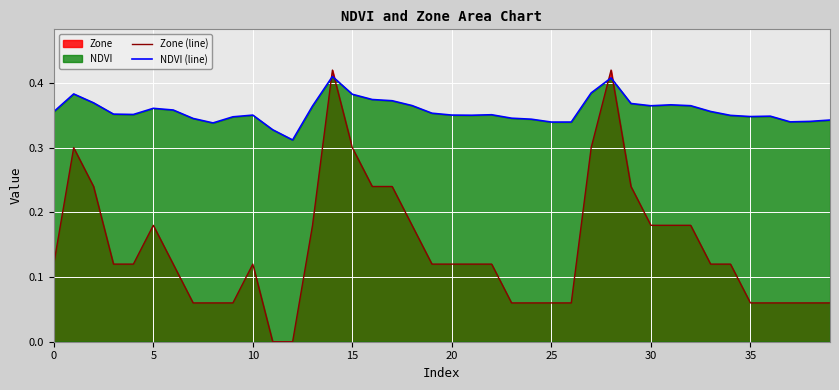

How many intersections are there between NDVI (line) and Zone (line)?

4